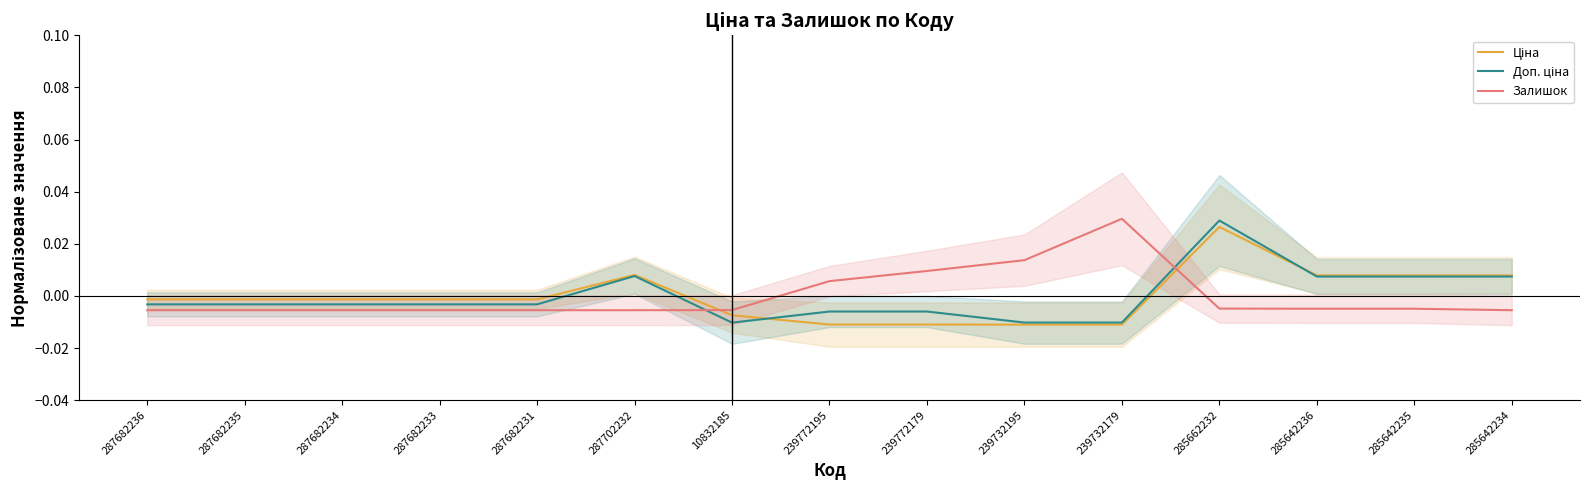

The value of Доп. ціна at 239732179 is -0.0. True or false?

False